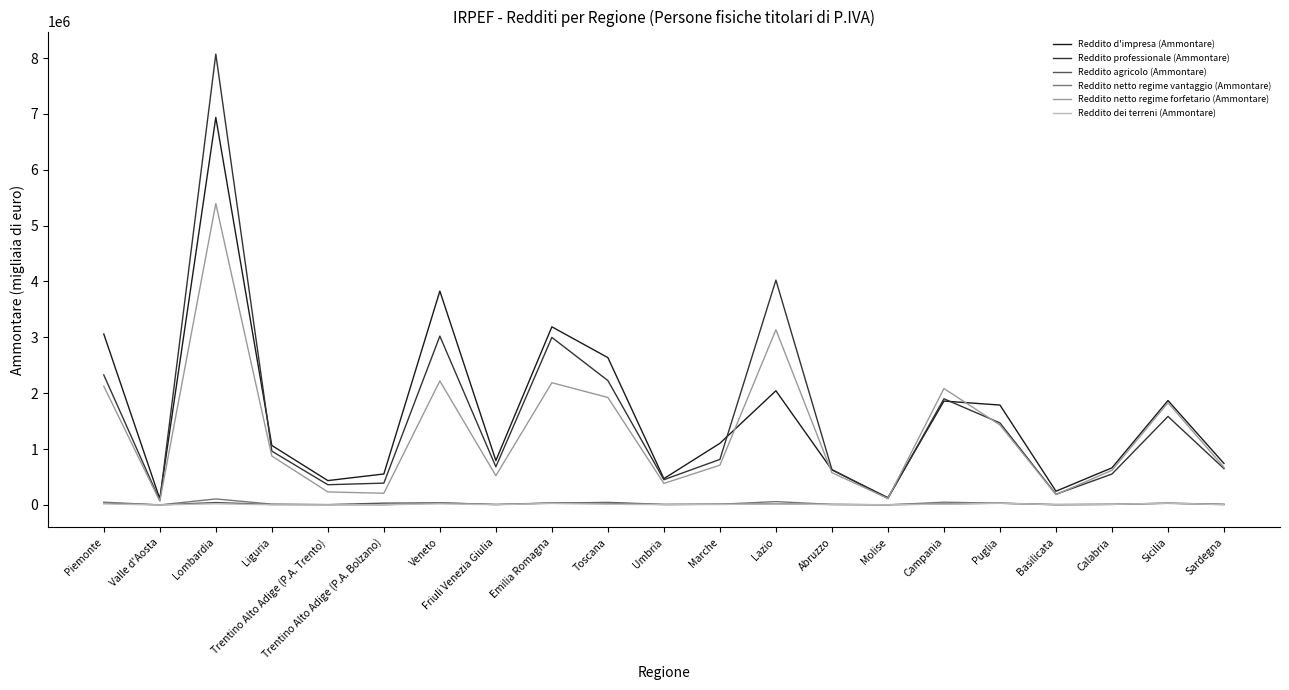

At which category is the sum across all series the highest?

Lombardia